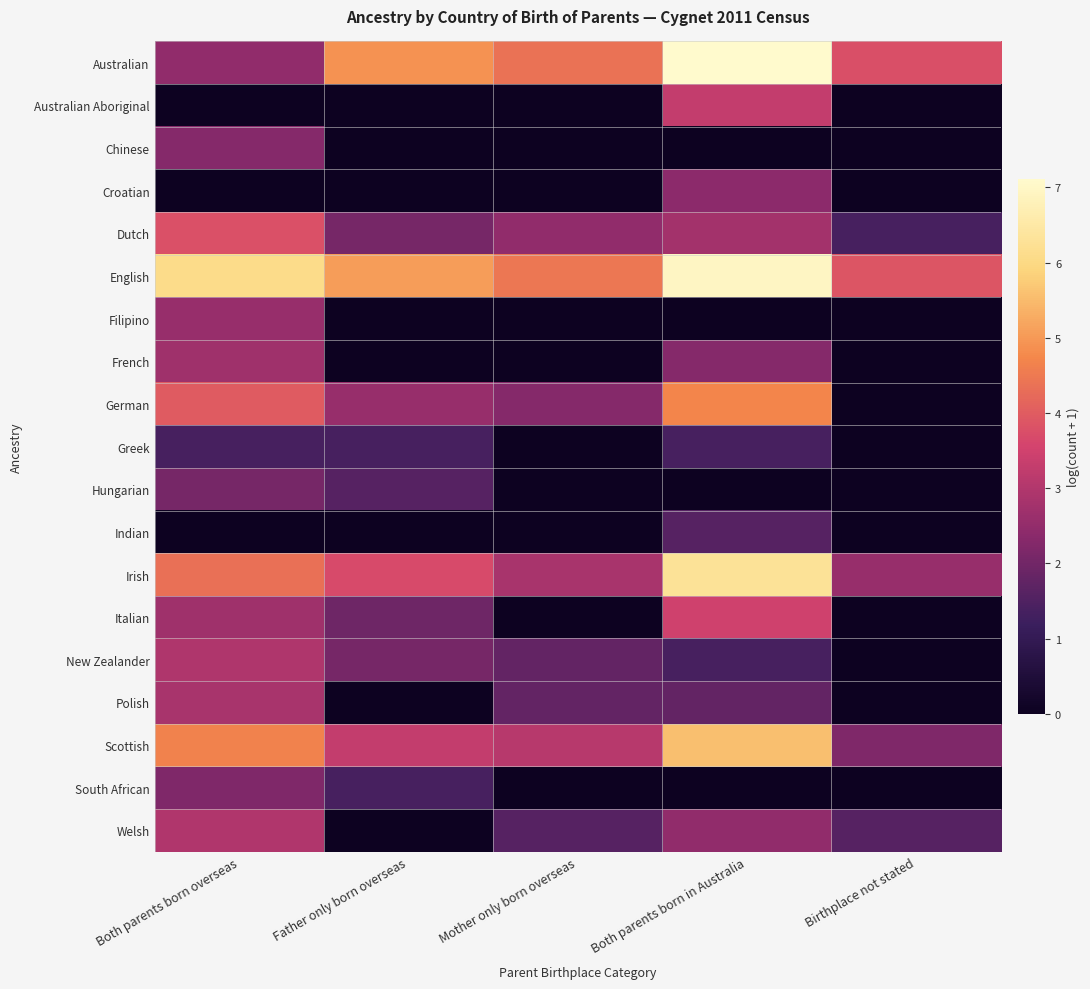

Count the number of categories in the chart.

5